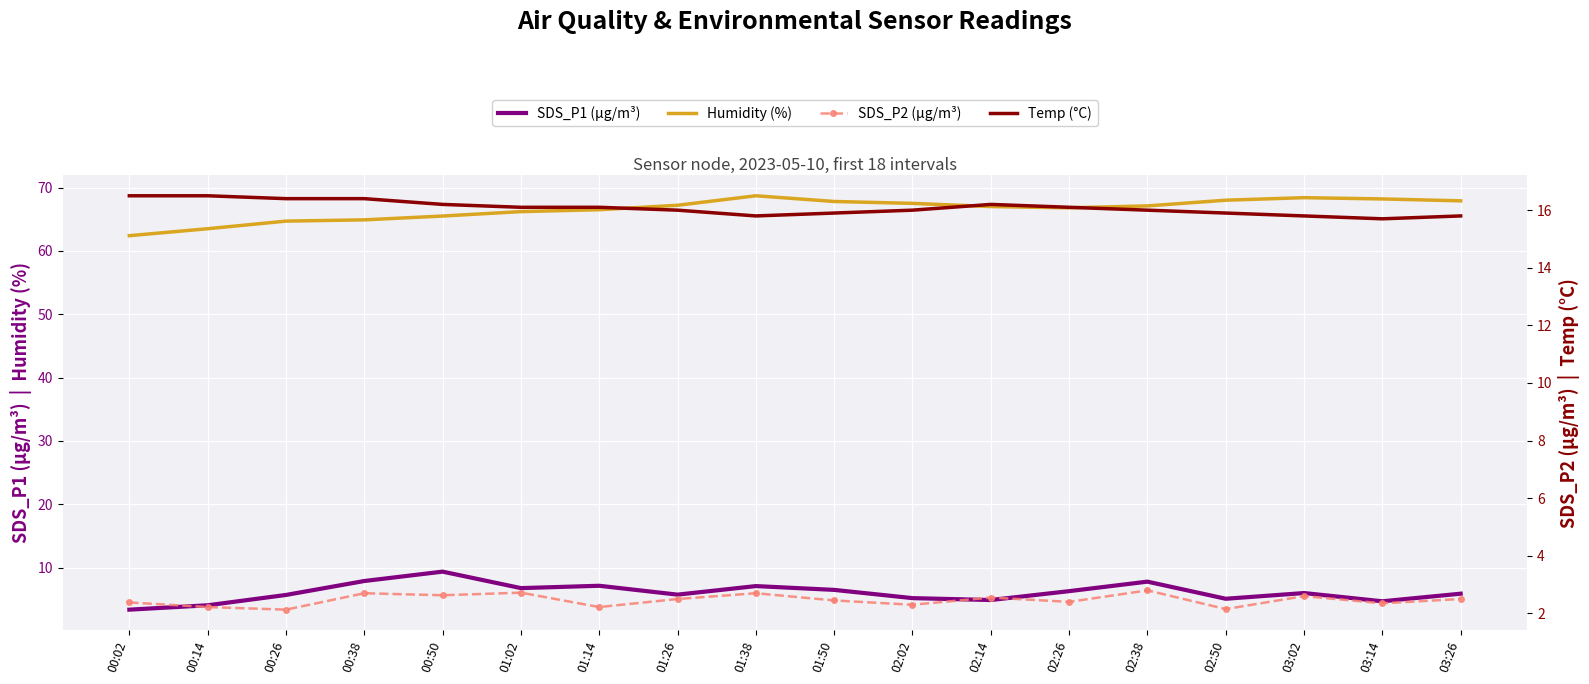

Read the SDS_P1 (µg/m³) value at 00:26.

5.7